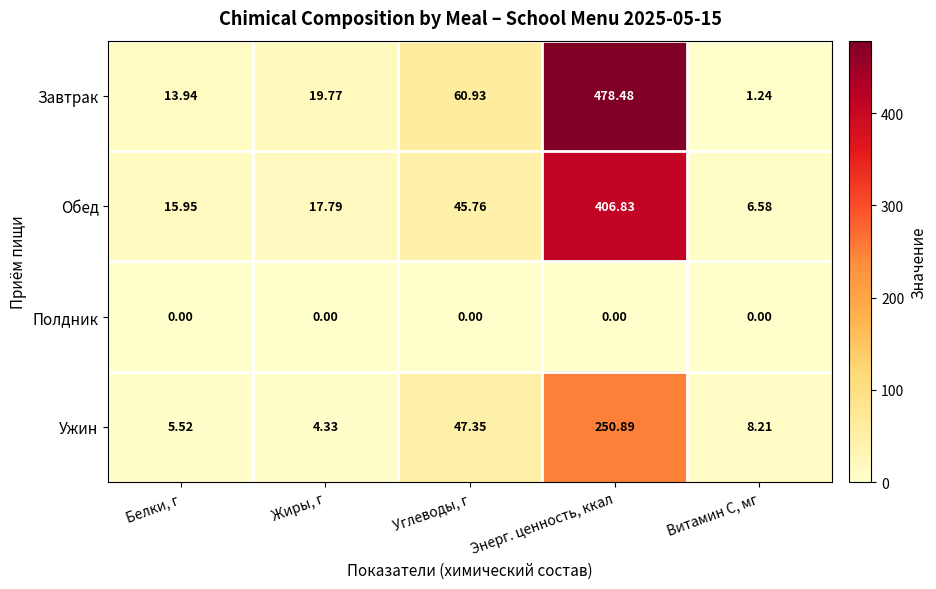

At how many categories does at least one series exceed 111?

1